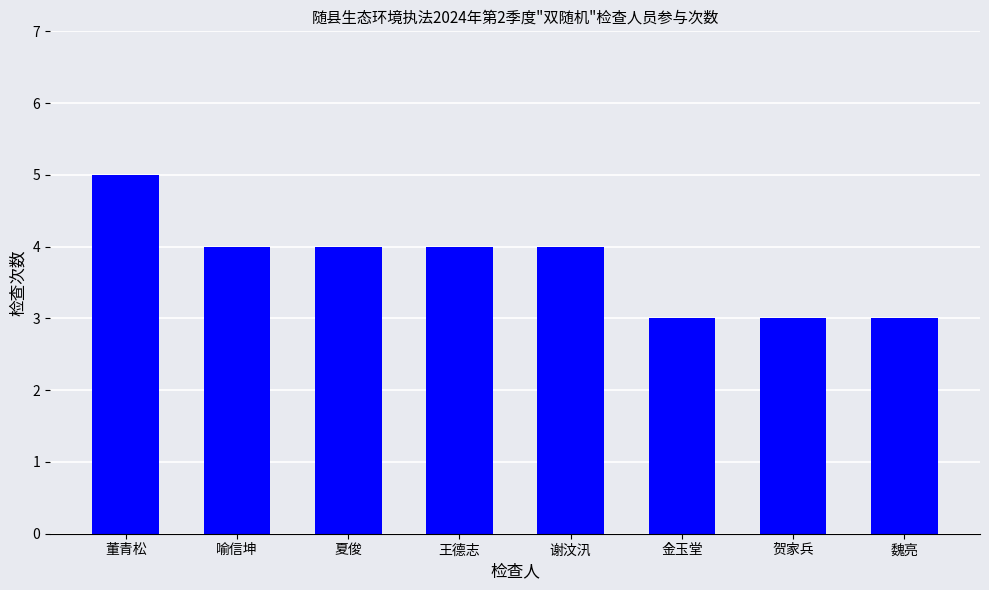

What position from the right is 魏亮?

1